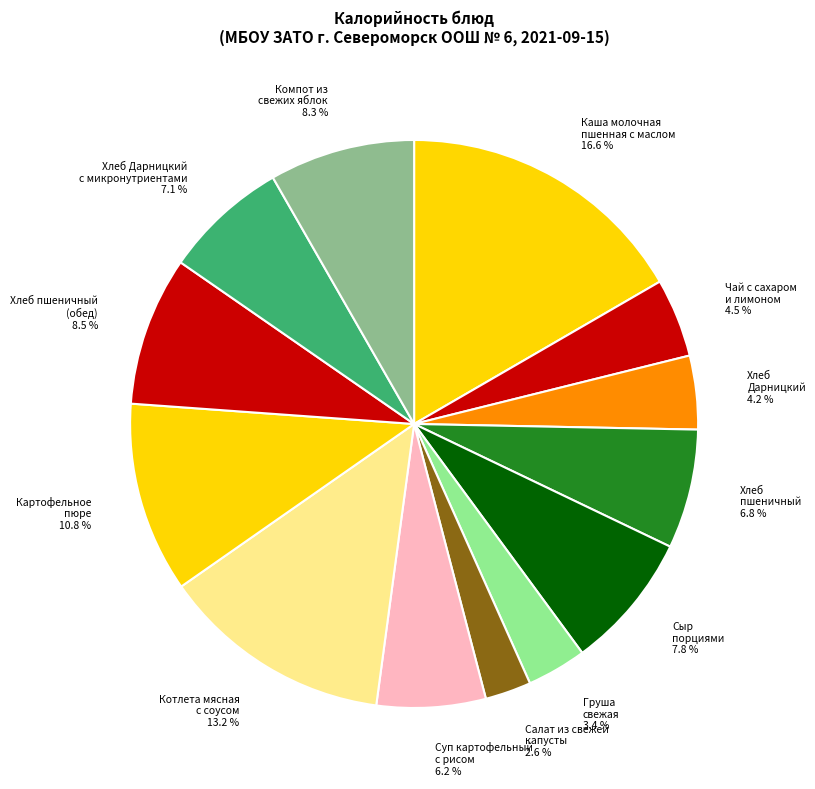

To the nearest percent, what is the average slice percentage?

8%